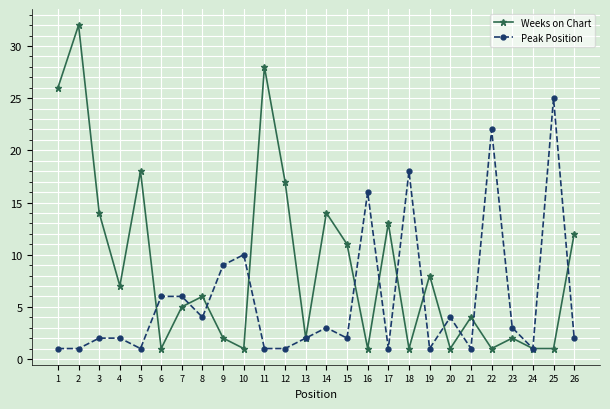

Between which two adjacent categories do Weeks on Chart and Peak Position first intersect?

5 and 6